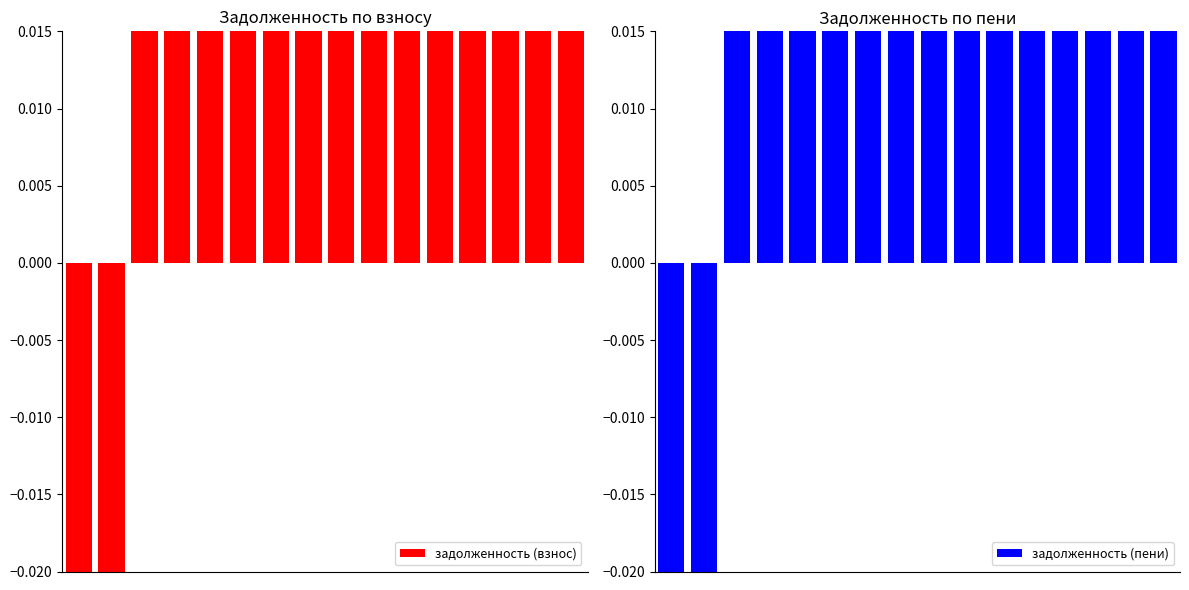

How many groups of bars are there?

16